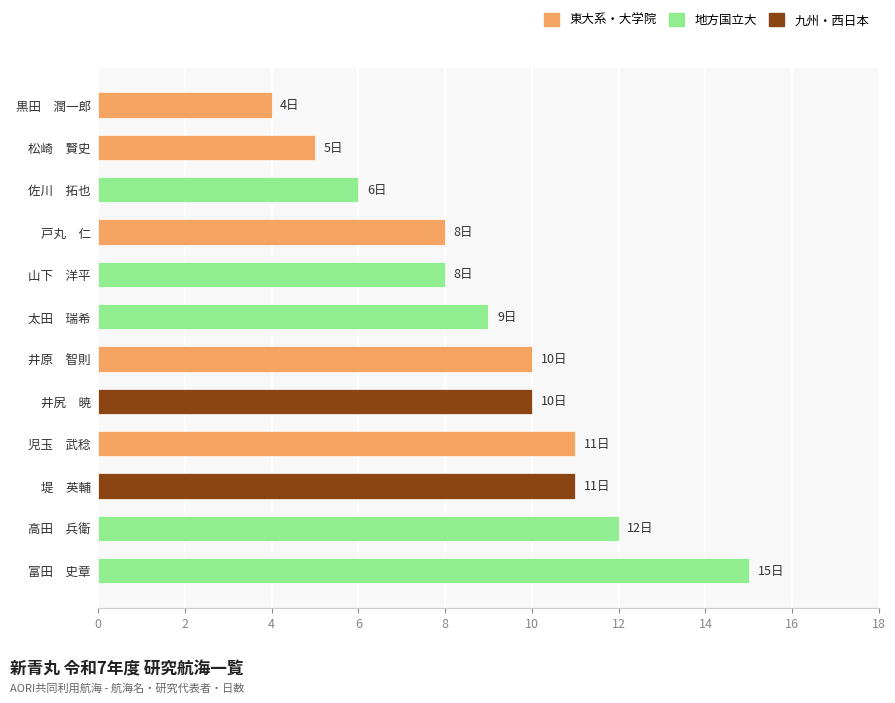

True or false: the data shows 16 at 井尻　暁.

False